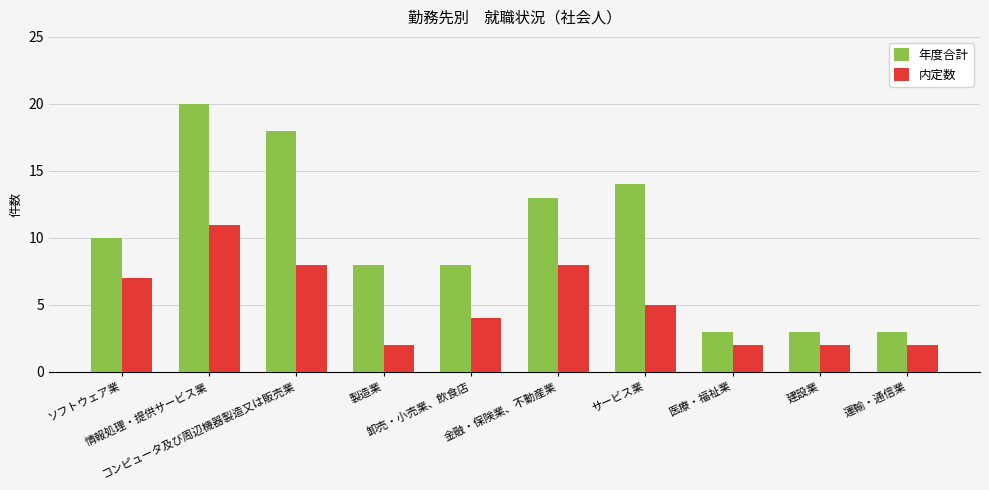

What is the difference between the 内定数 values at サービス業 and 卸売・小売業、飲食店?

1